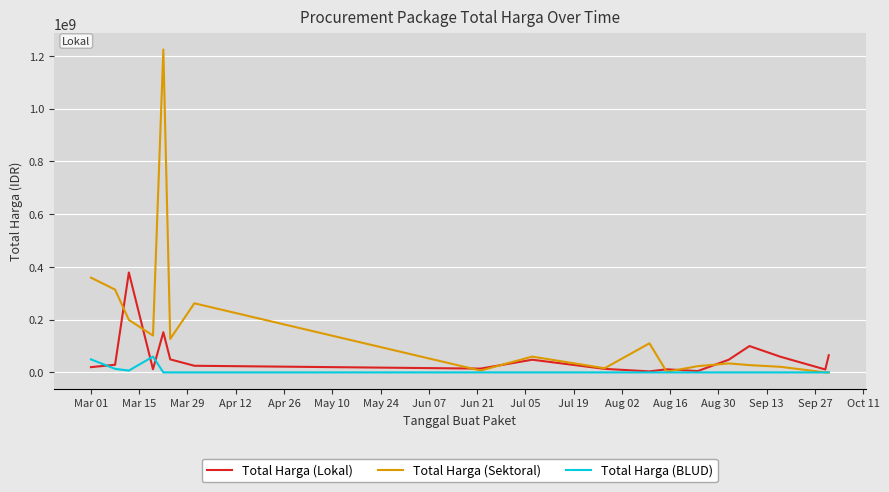

How many lines are shown in the chart?

3